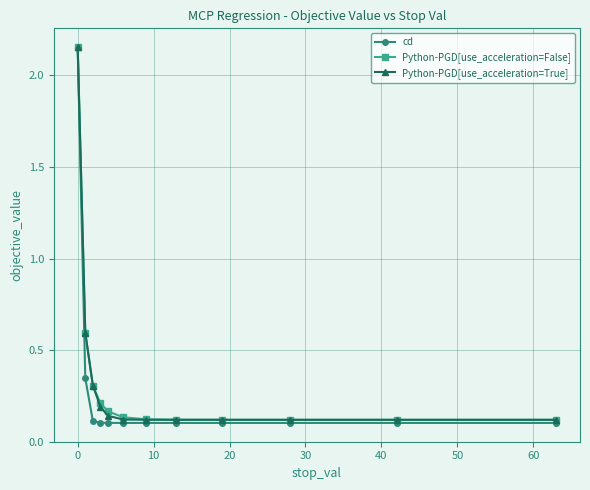

Which series has the largest range (max minus min)?

cd